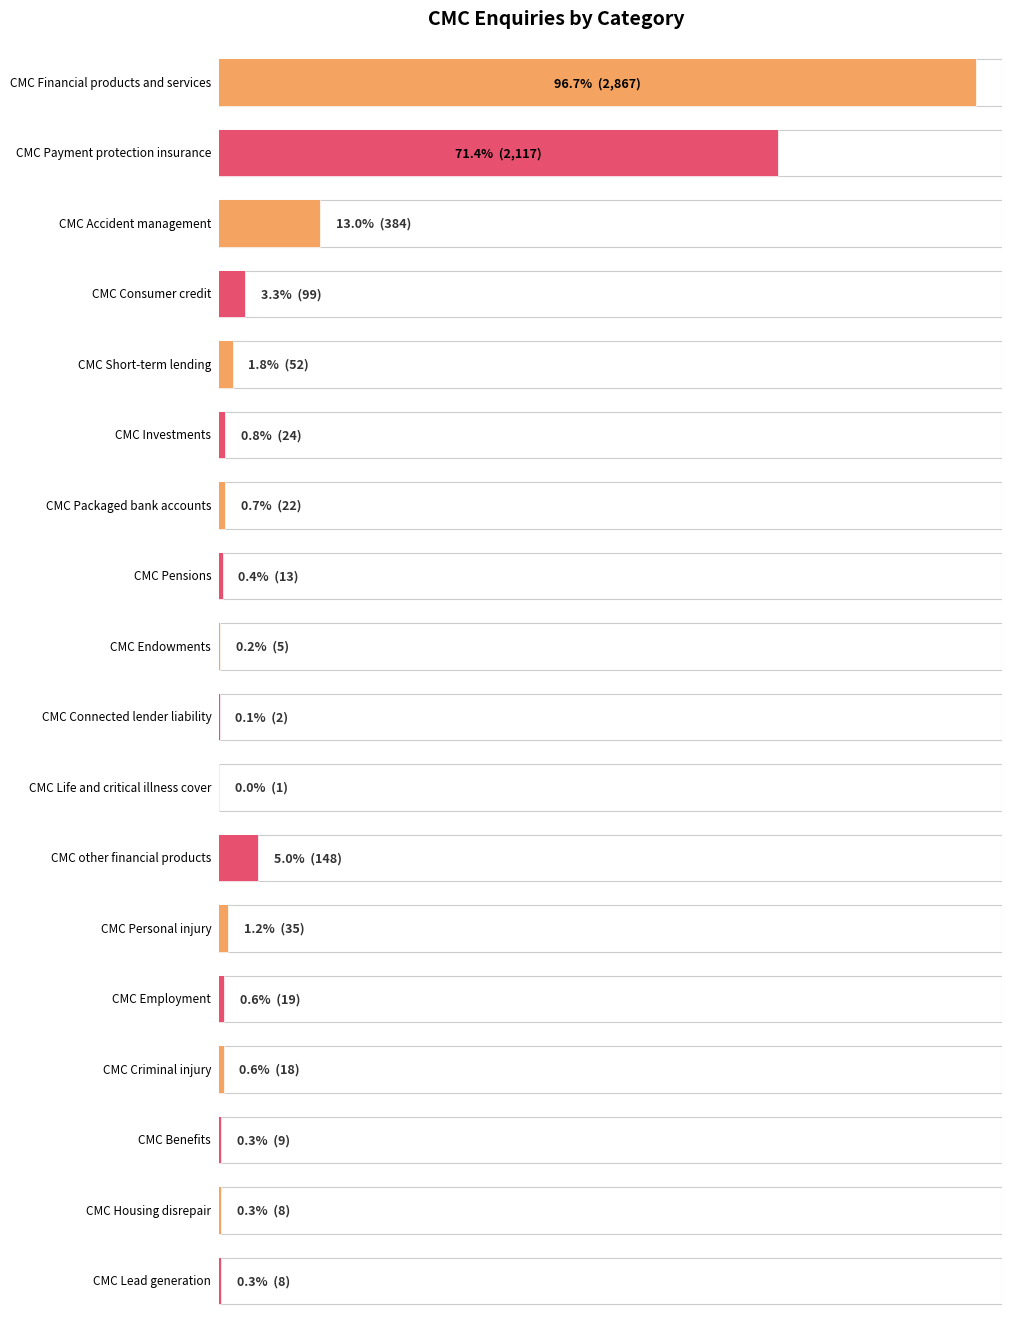

What is the change in value from CMC Investments to CMC Pensions?

-11